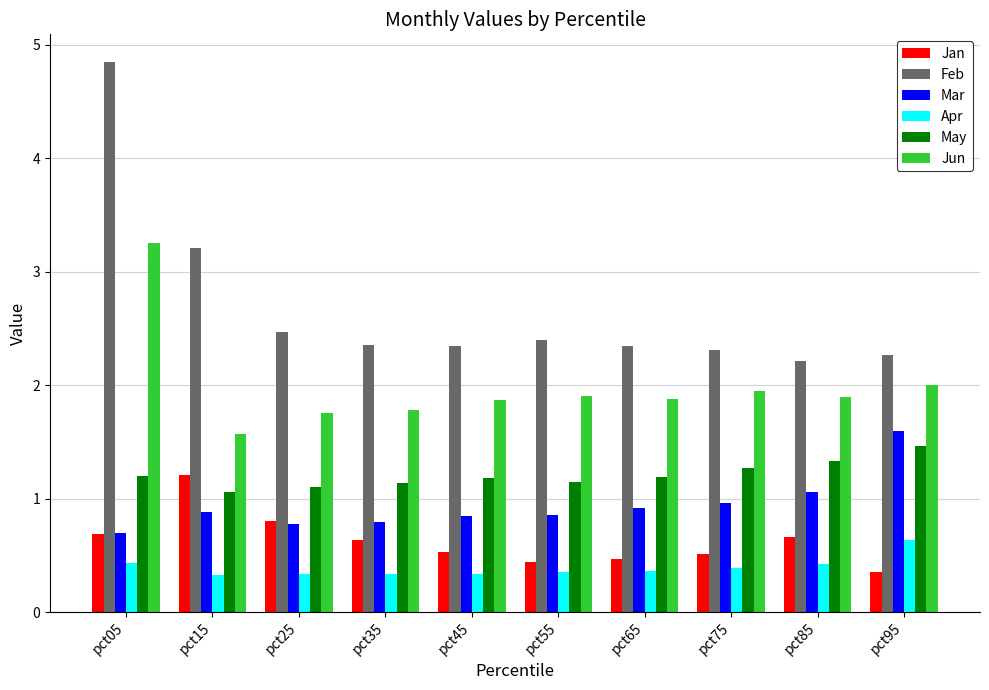

Are the bars grouped side by side (vs. stacked)?

Yes